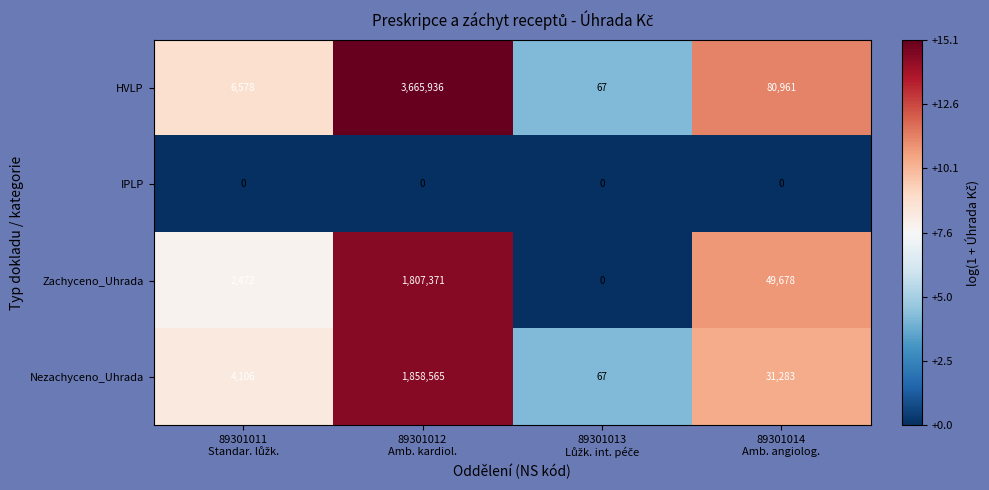

What is the difference between the second highest and second lowest values in the HVLP series?

74383